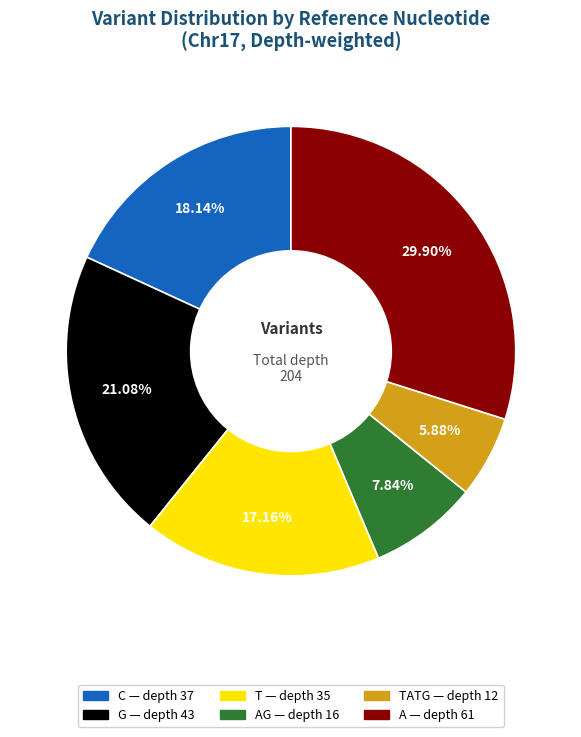

Does any single category account for the majority?

No